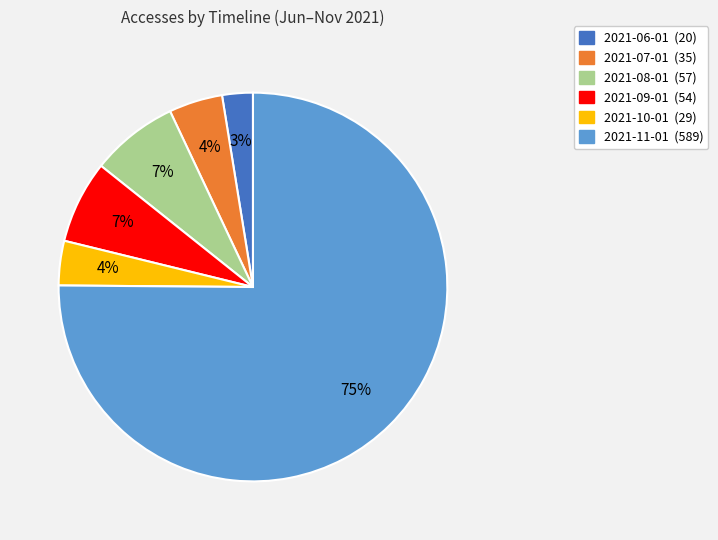

What is the smallest slice in the pie chart?

2021-06-01